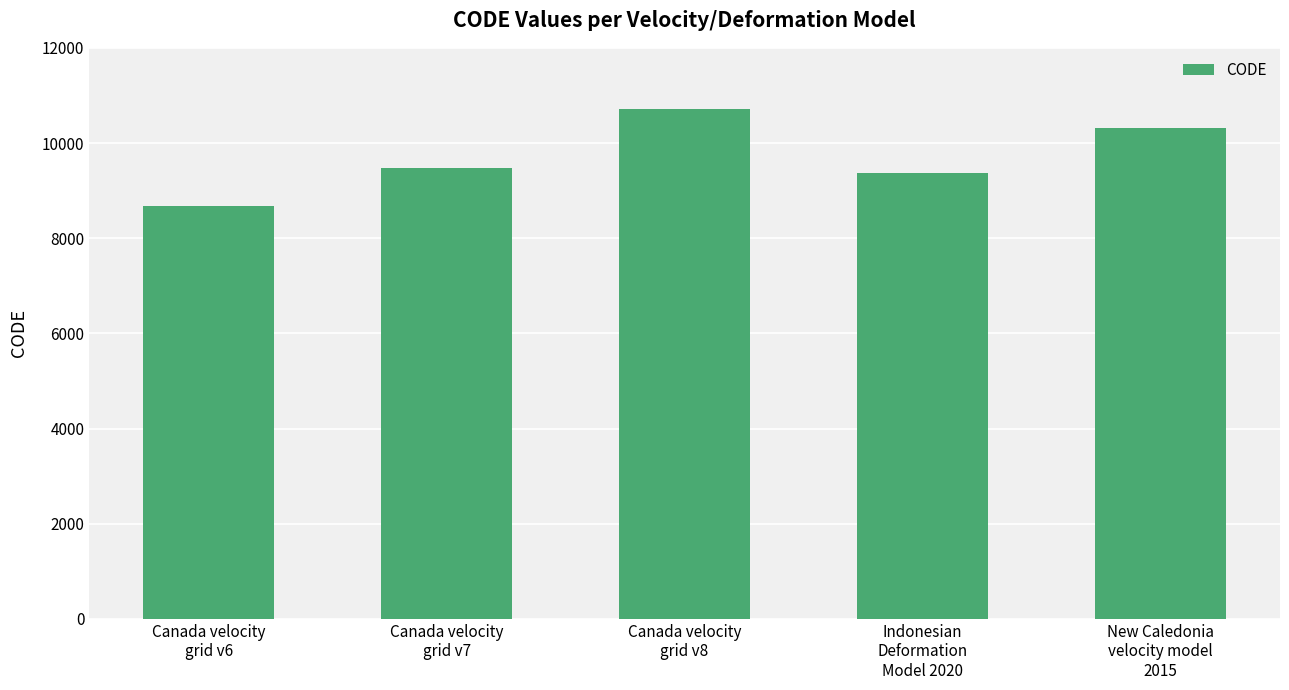

Which label corresponds to the smallest value in the chart?

Canada velocity
grid v6